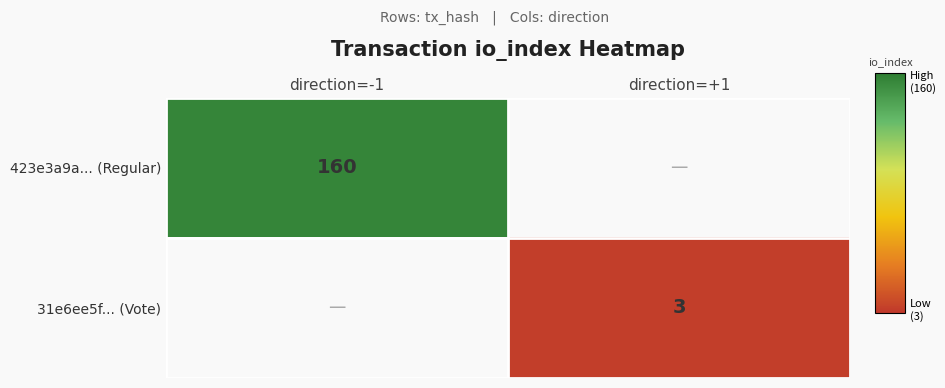

Is it true that 31e6ee5f... (Vote) equals 1 at direction=+1?

False